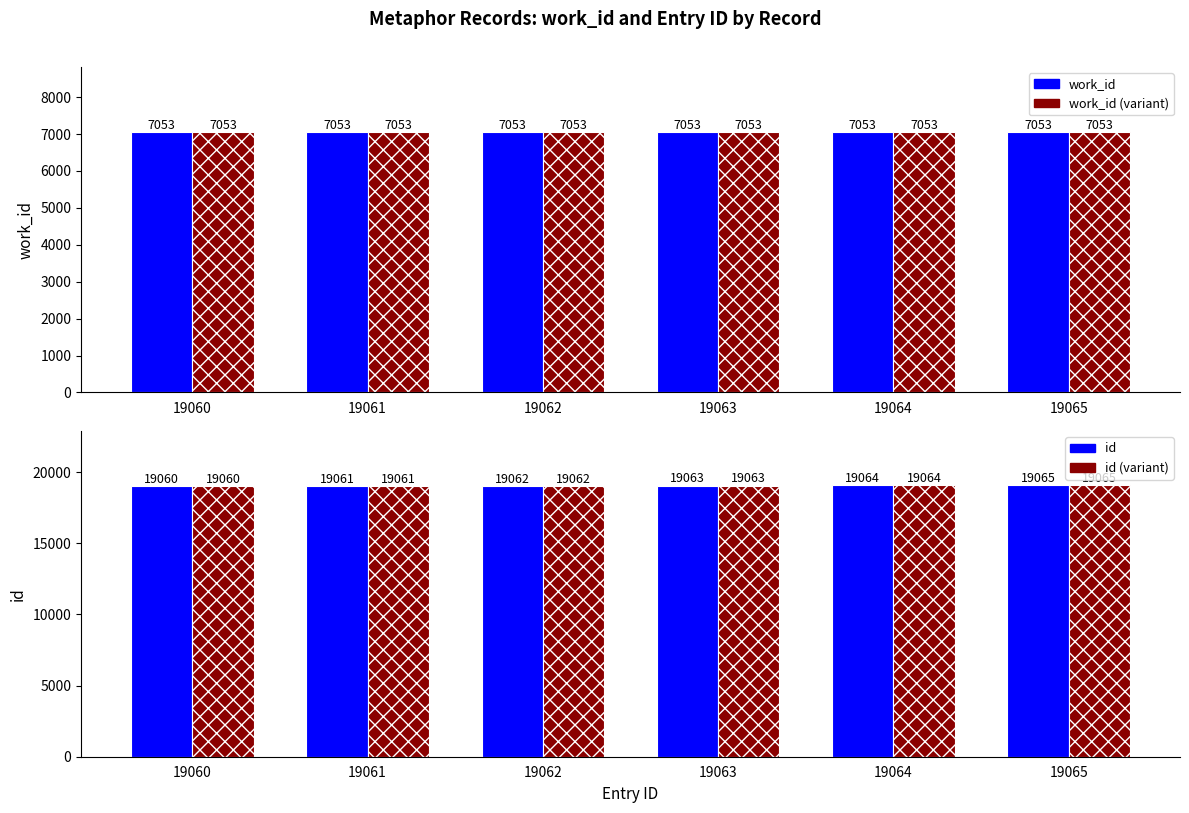

Reading right to left, what are all the values shown in this chart?

work_id: 19065=7053	19064=7053	19063=7053	19062=7053	19061=7053	19060=7053
work_id (alt): 19065=7053	19064=7053	19063=7053	19062=7053	19061=7053	19060=7053
id: 19065=19065	19064=19064	19063=19063	19062=19062	19061=19061	19060=19060
id (alt): 19065=19065	19064=19064	19063=19063	19062=19062	19061=19061	19060=19060